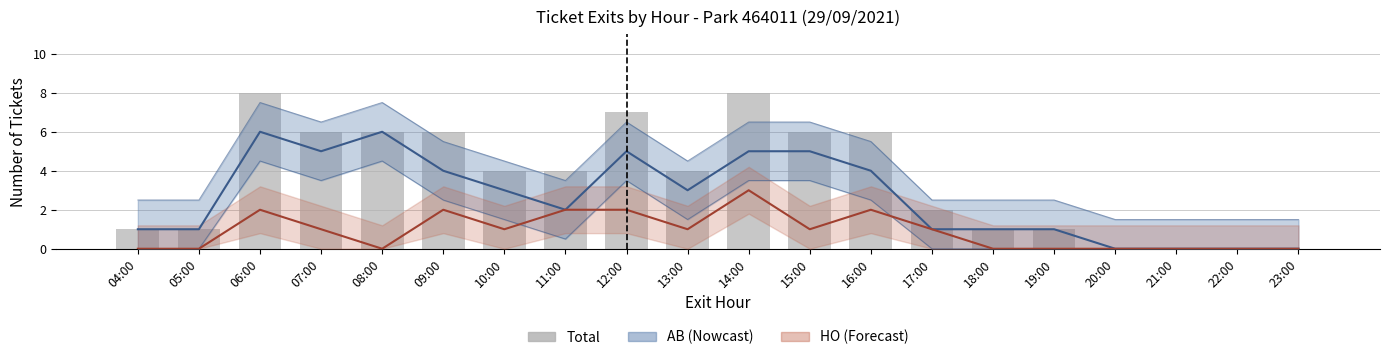

What is the ratio of the value at 09:00 to the value at 07:00?

1.0